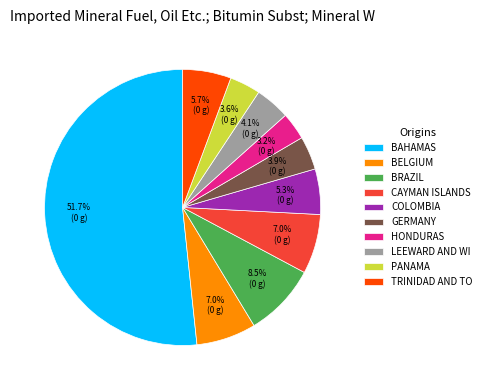

Which has a higher value, PANAMA or CAYMAN ISLANDS?

CAYMAN ISLANDS